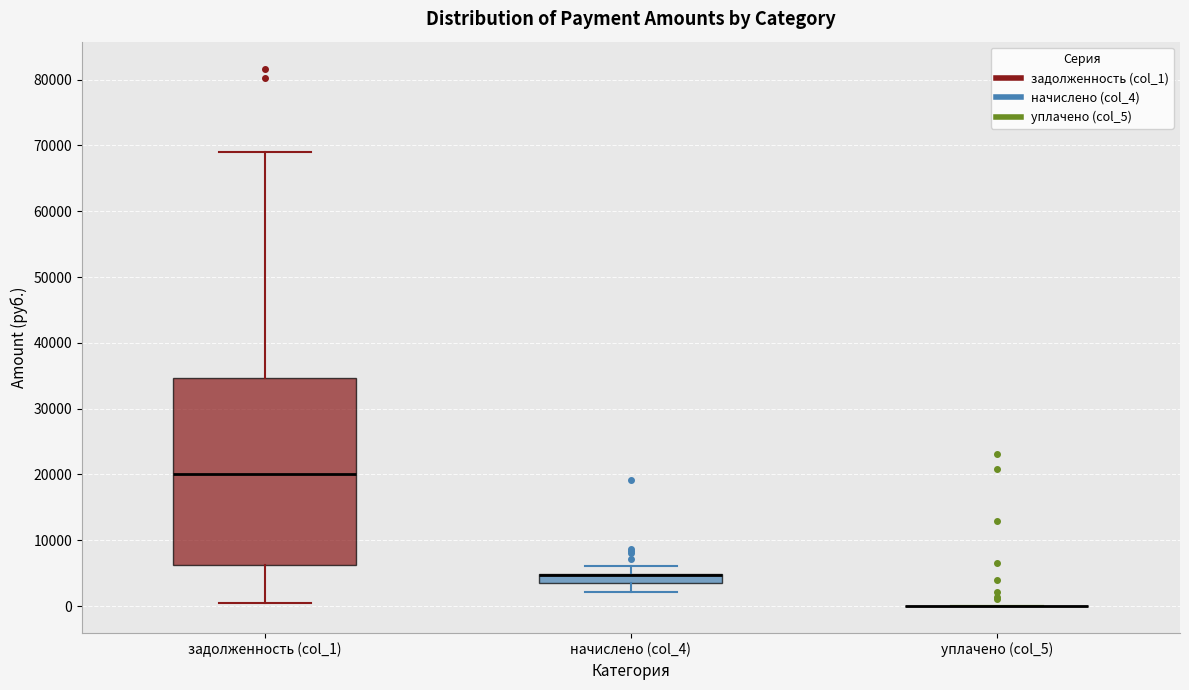

Comparing the boxes themselves (not the whiskers), which one is the tallest?

задолженность (col_1)